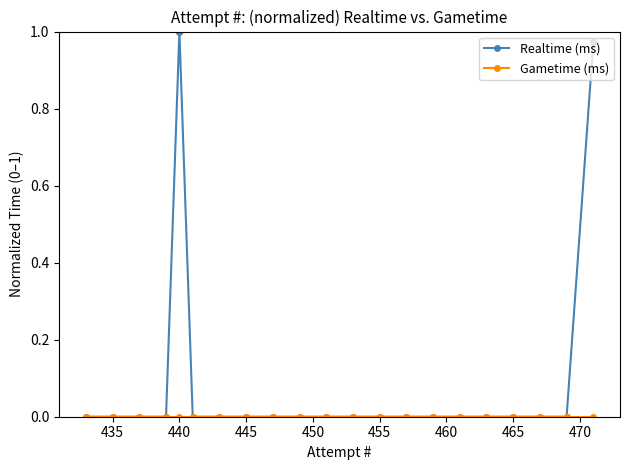

Count the number of data series in this chart.

2